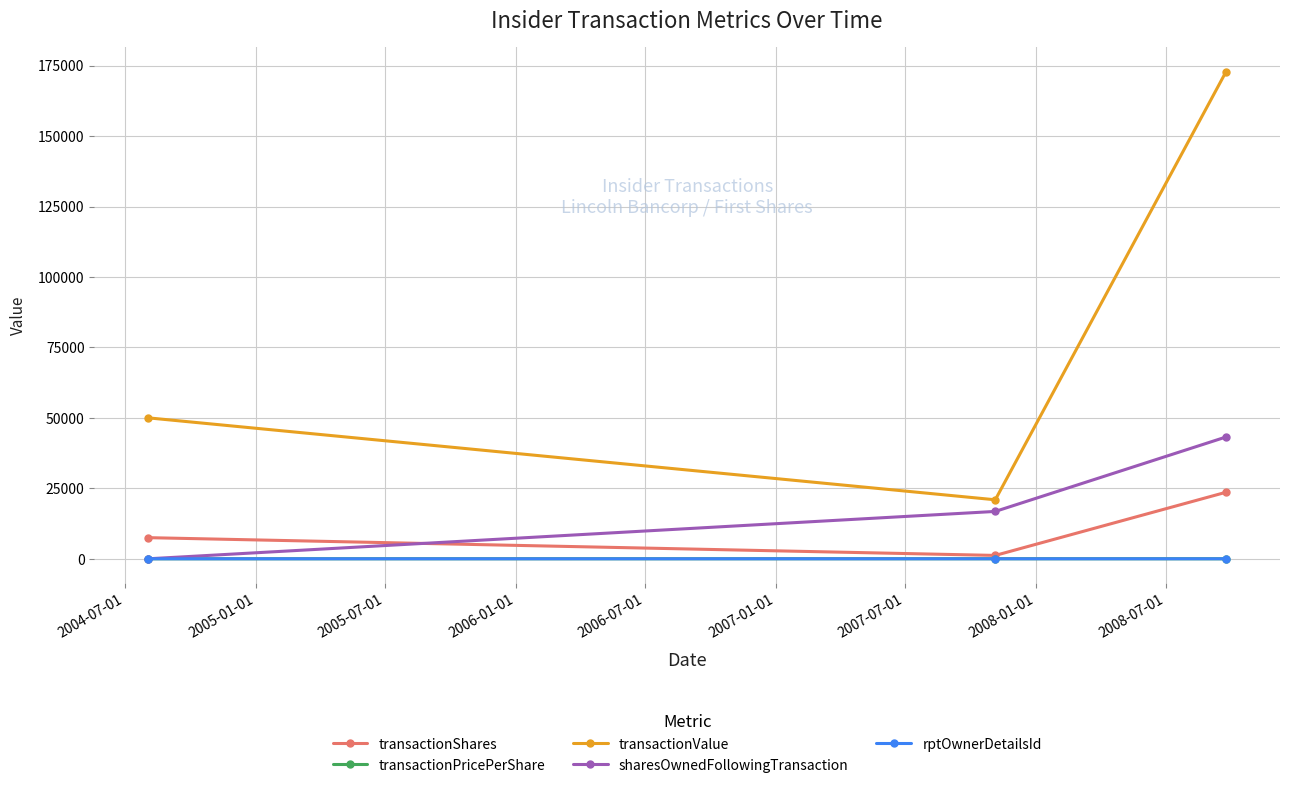

What is the value of the transactionShares point at the 1st from the left?

7500.0